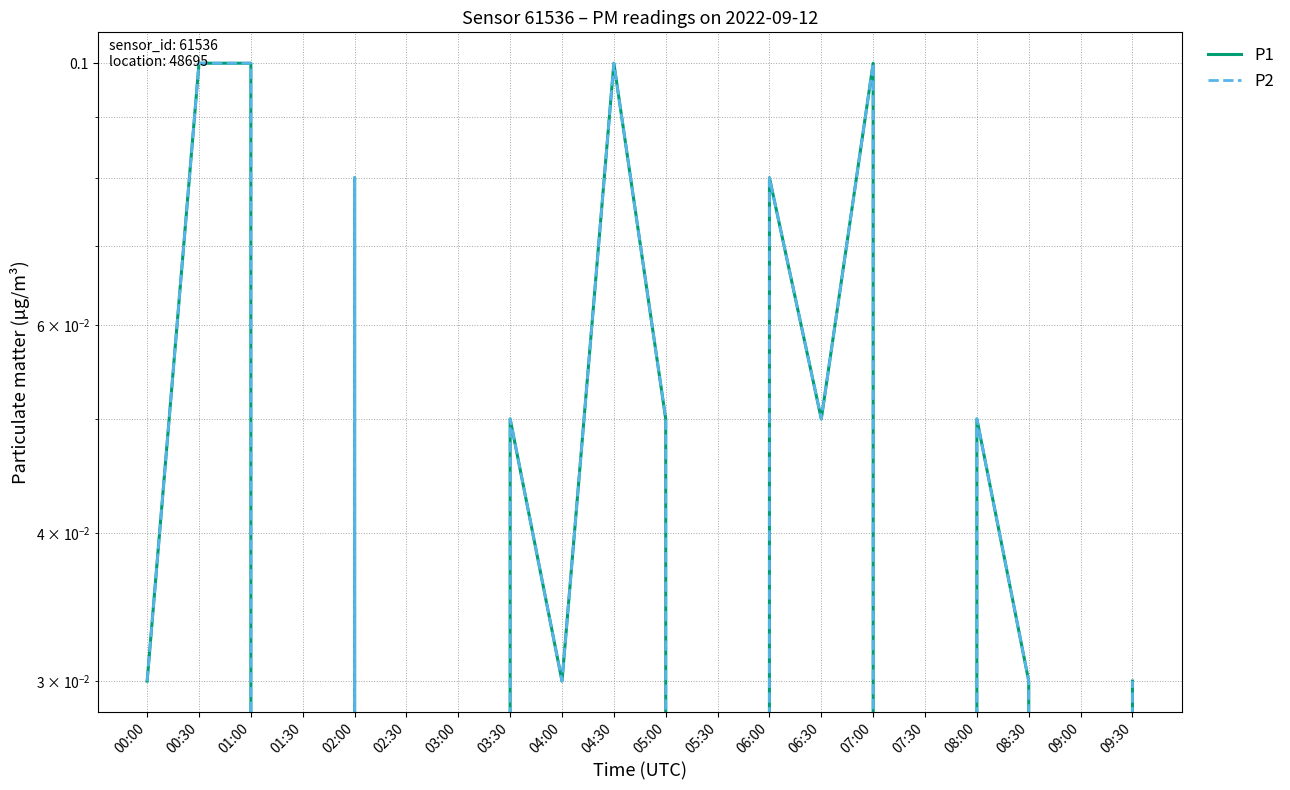

At which category does the chart reach its peak across all series?

00:30